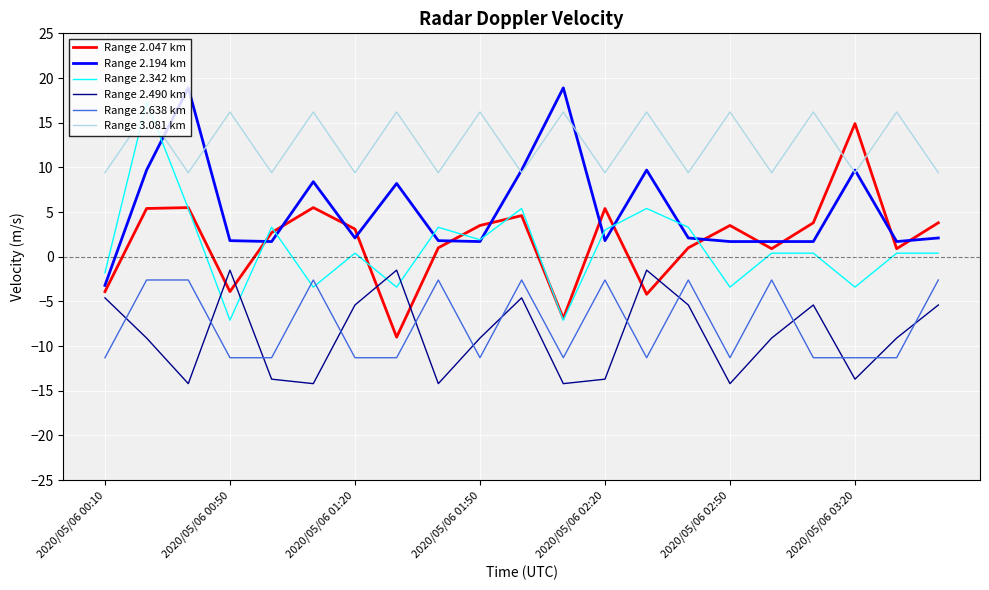

Which series has the largest total across all categories?

Range 3.081 km